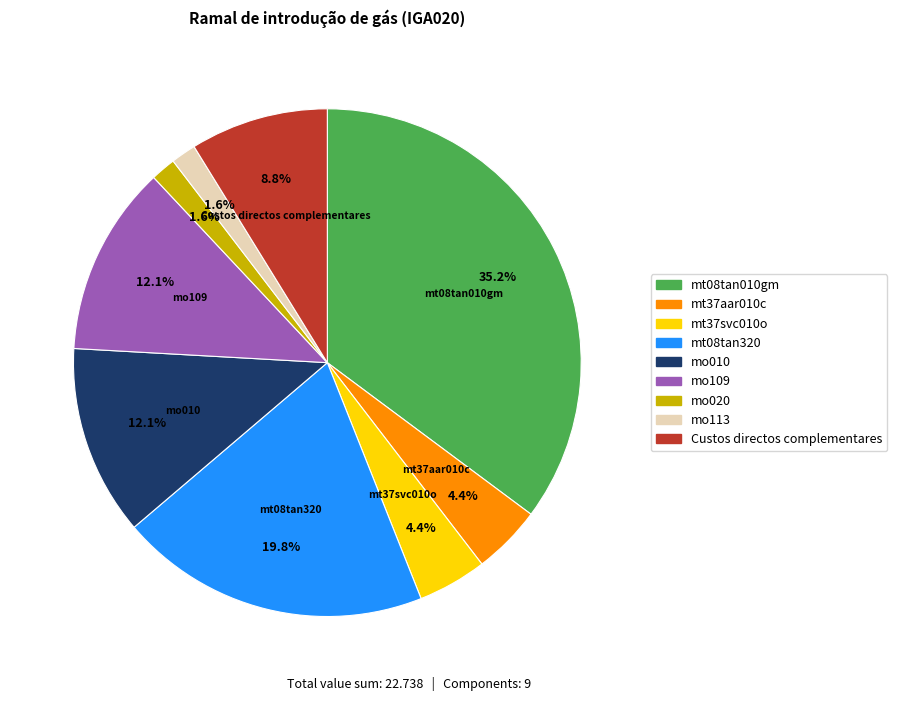

Count the number of slices in the pie.

9